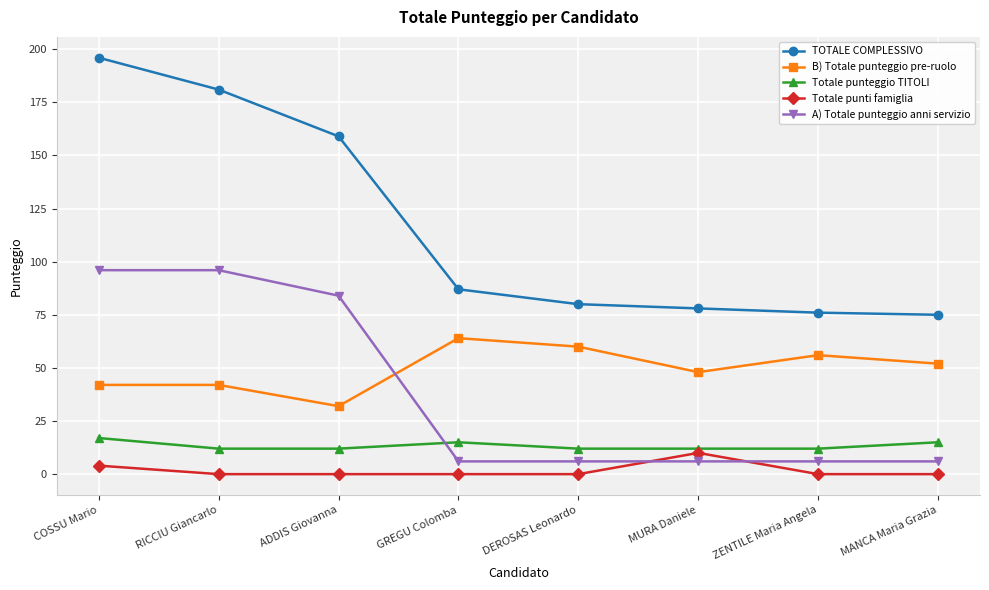

Which series has the largest range (max minus min)?

TOTALE COMPLESSIVO